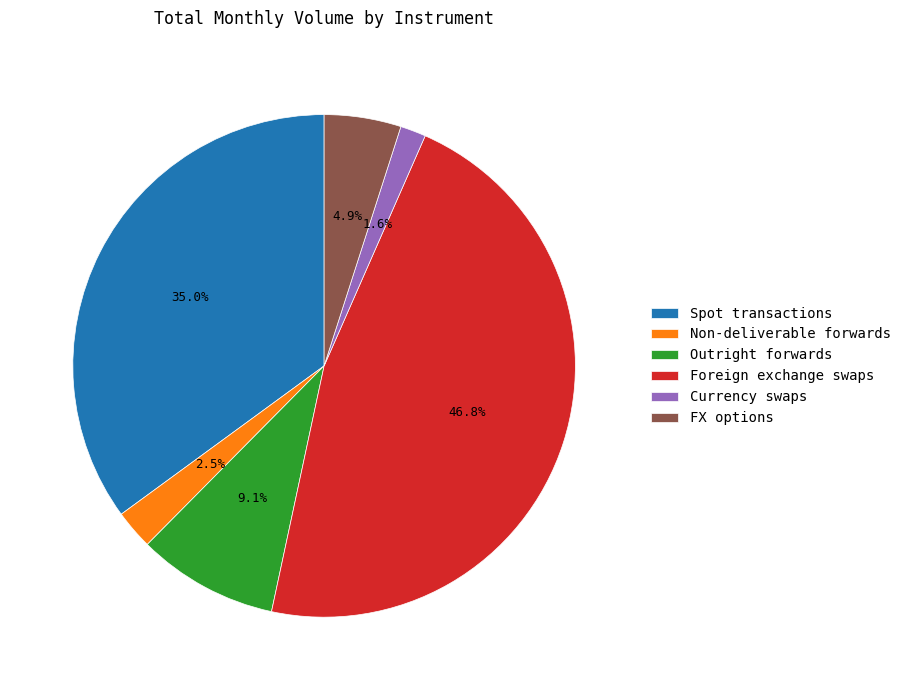

To the nearest percent, what percentage of the pie is Foreign exchange swaps?

47%